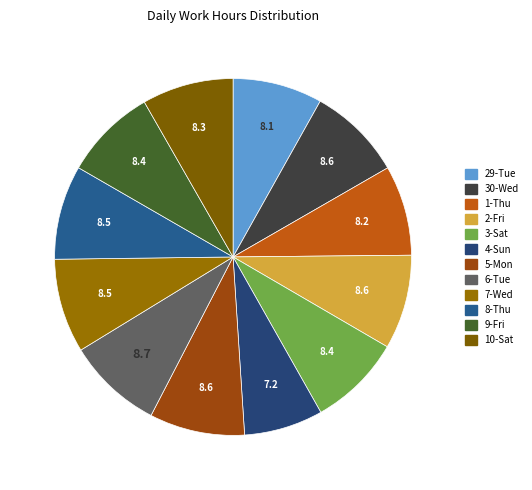

Rank the categories by value from lowest to highest.

4-Sun, 29-Tue, 1-Thu, 10-Sat, 9-Fri, 3-Sat, 7-Wed, 8-Thu, 2-Fri, 30-Wed, 5-Mon, 6-Tue